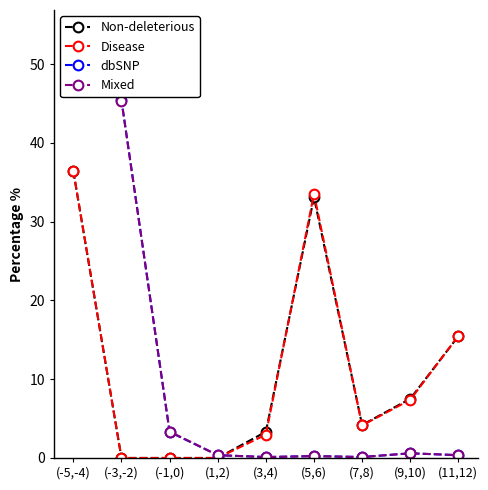

Where is the first local minimum for Disease?

(7,8)